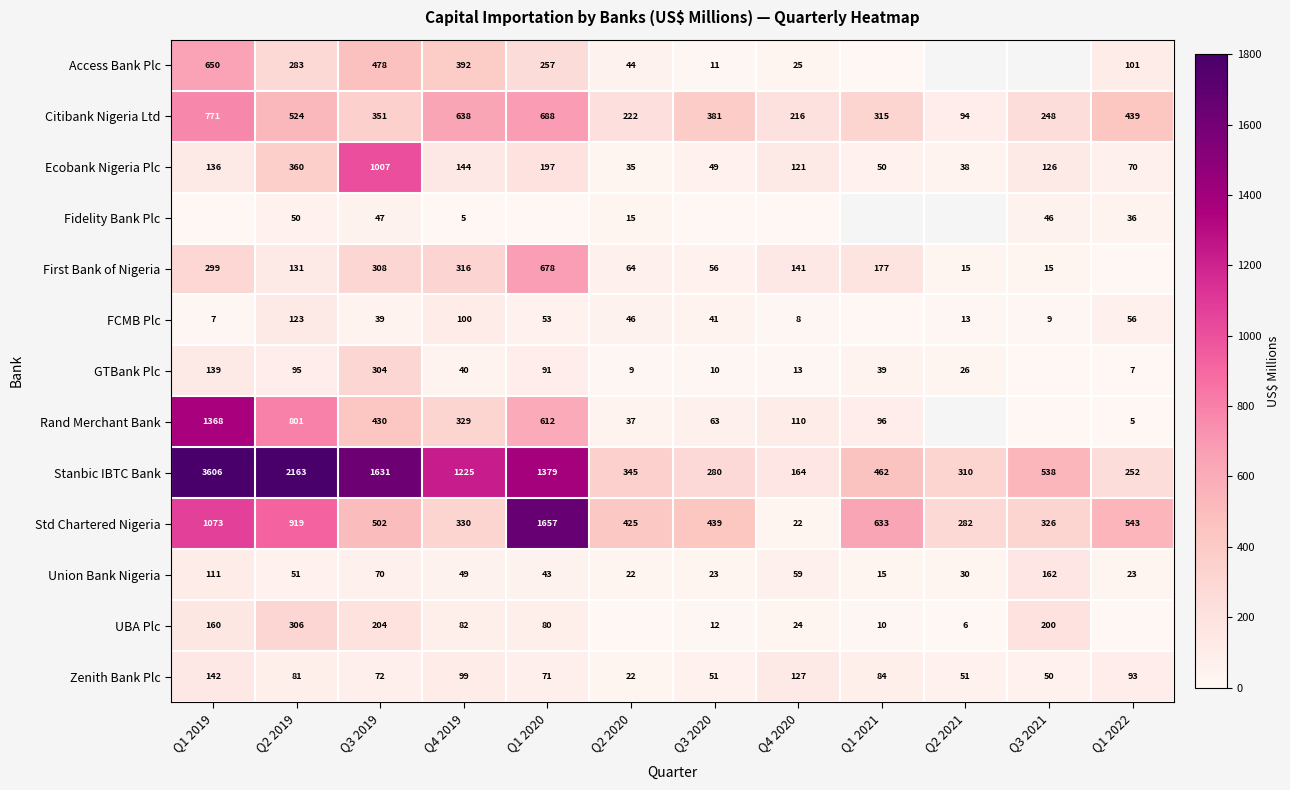

Is the value of FCMB Plc at Q2 2020 greater than the value of UBA Plc at Q1 2021?

Yes